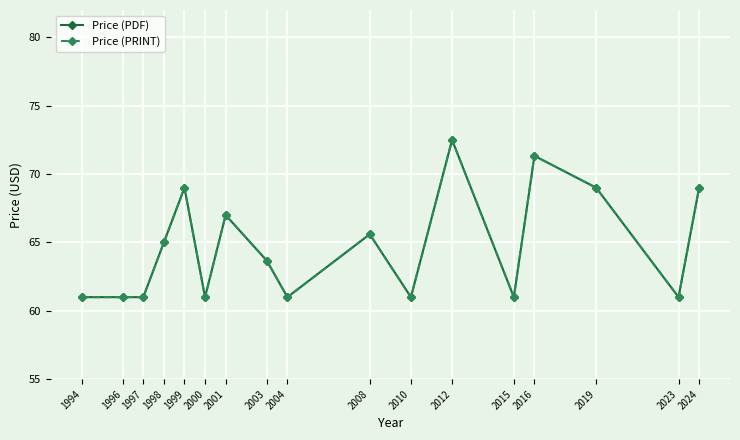

The Price (PDF) series shows 113.4 at 2016. True or false?

False